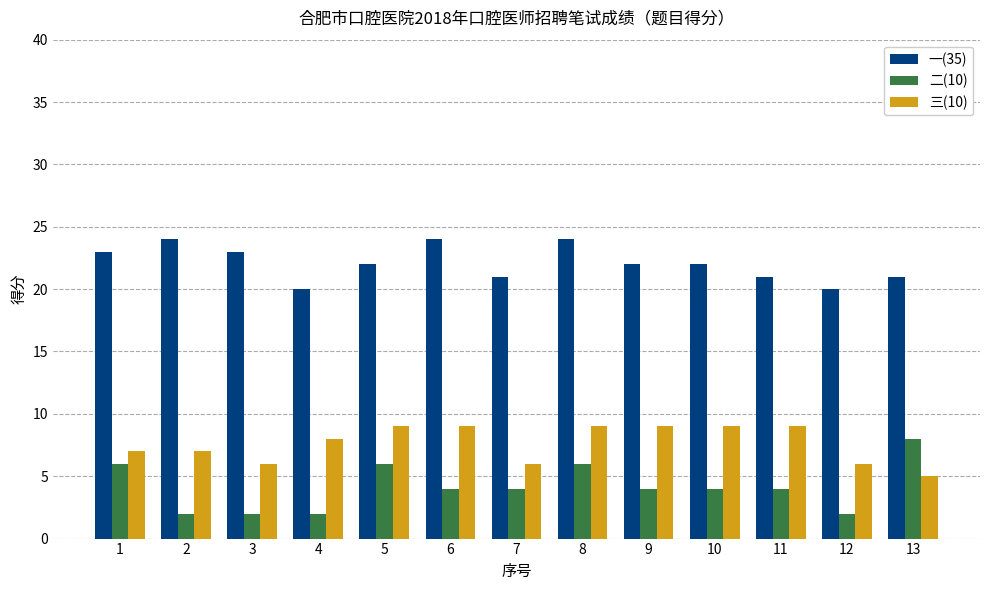

What is the value of the 三(10) bar at the 5th from the left?

9